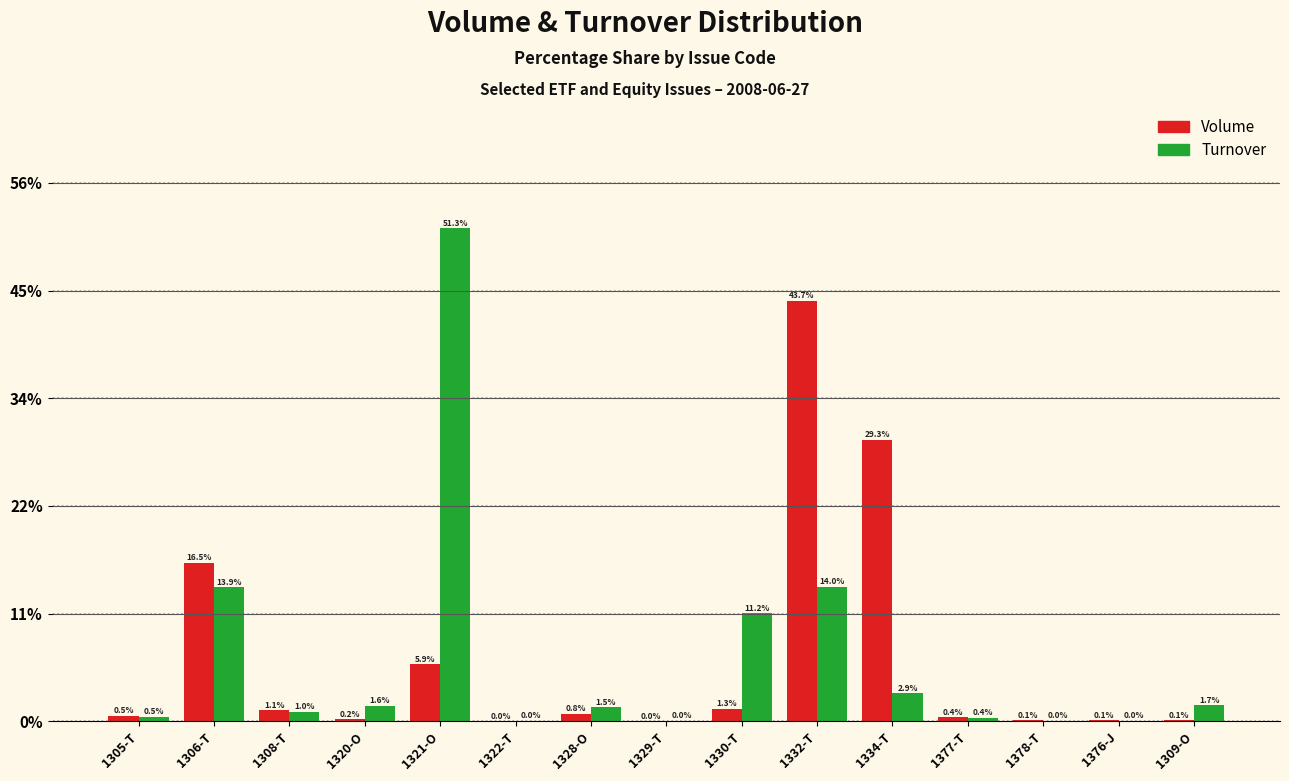

What are all the series names shown in the legend?

Volume, Turnover